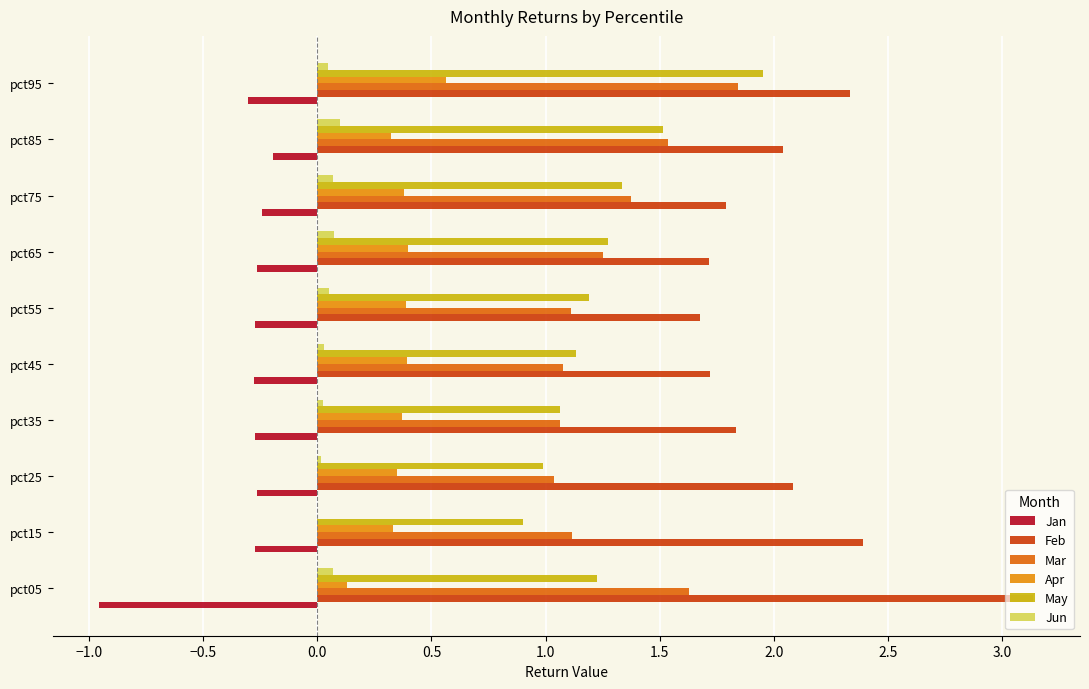

Which series changed the most between pct05 and pct25?

Feb